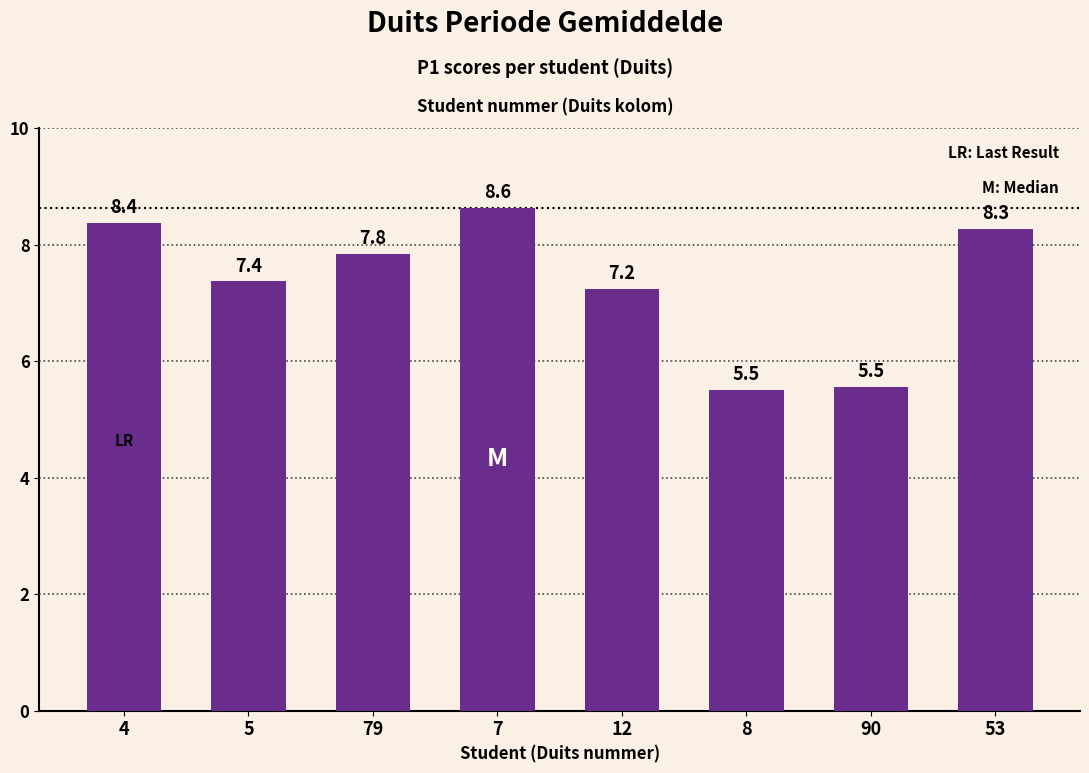

What is the ratio of the value at 79 to the value at 90?

1.4